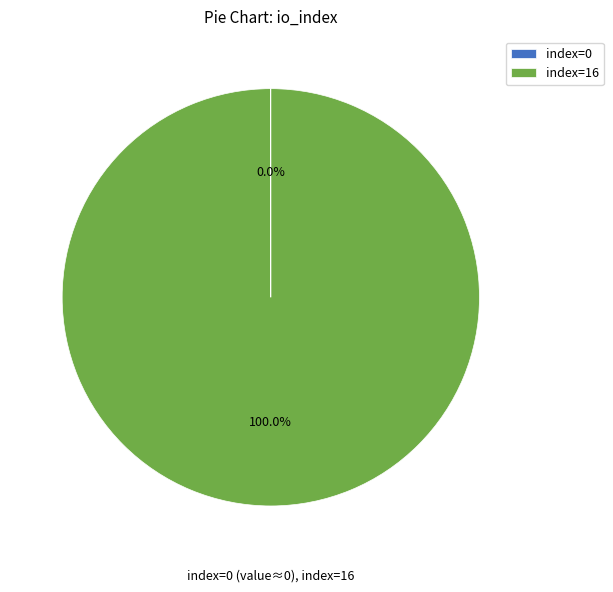

Which slice is the largest?

index=16